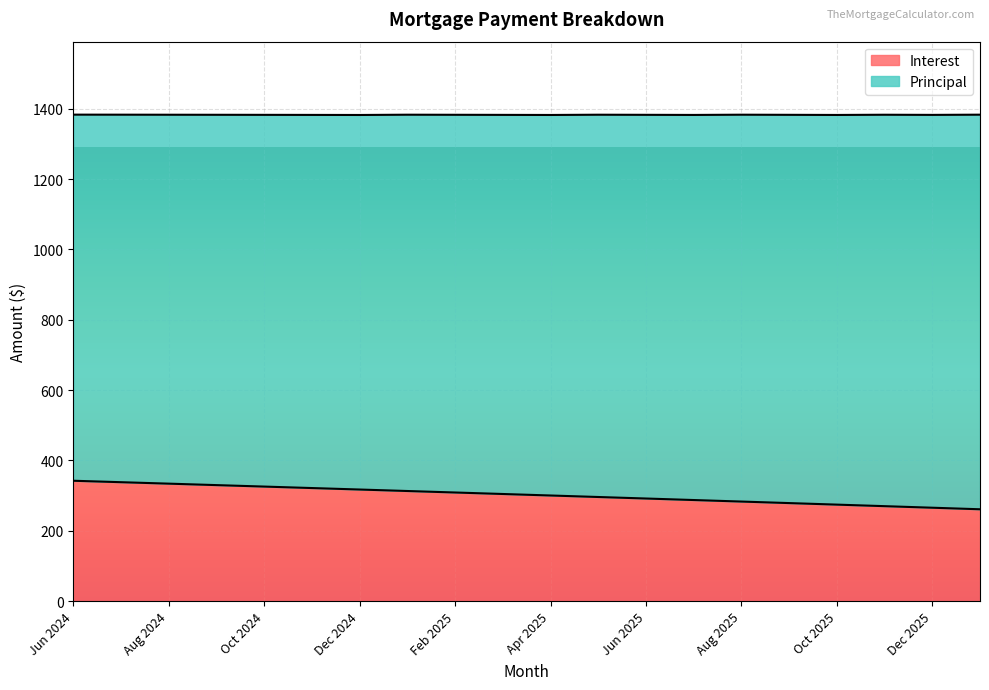

What is the difference between the second highest and minimum values?

77.0